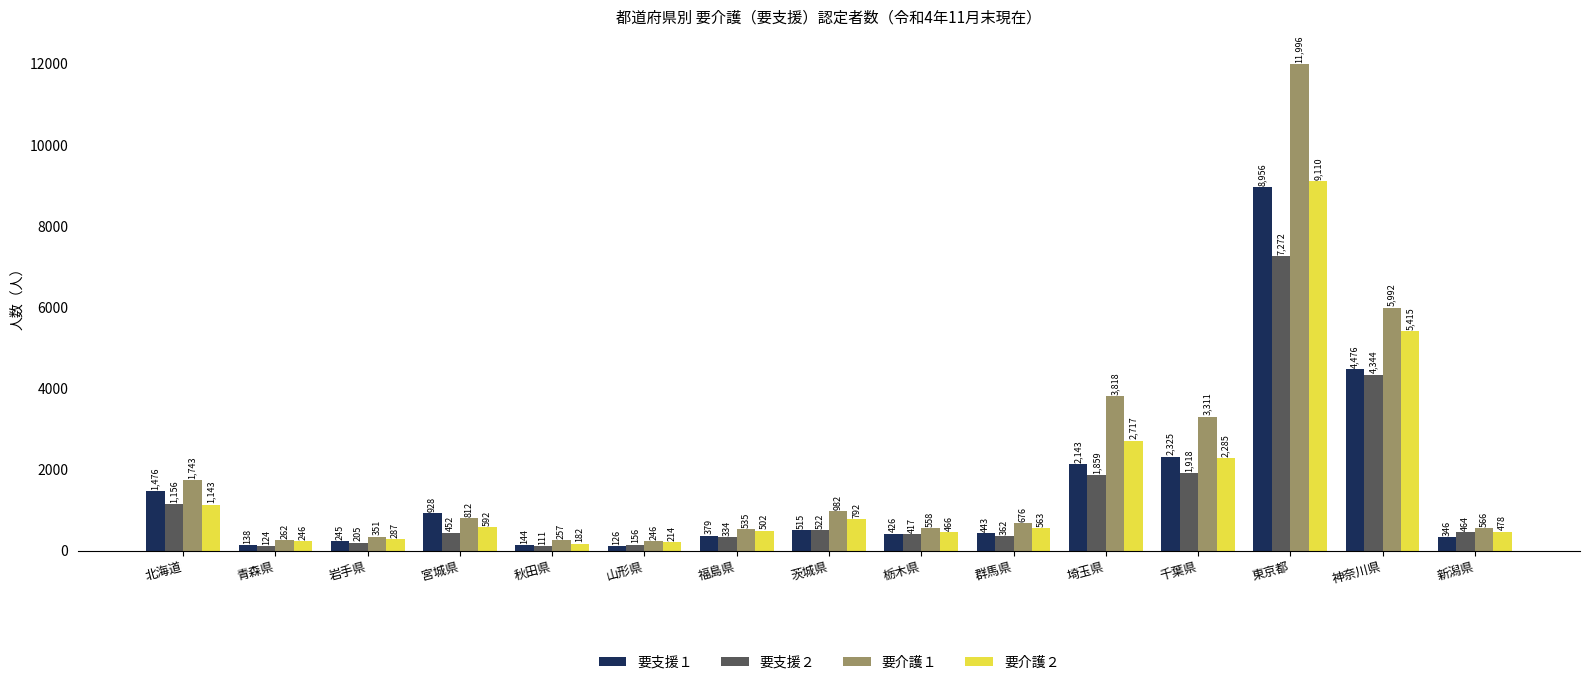

How many groups of bars are there?

15